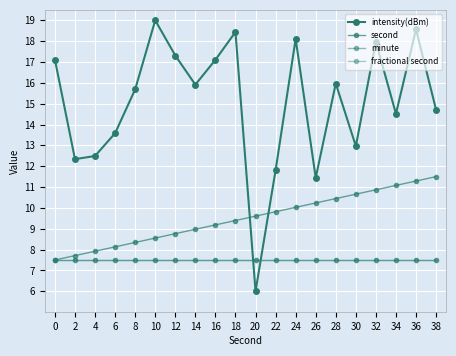

What is the value of the second point at the 18th from the left?

11.1